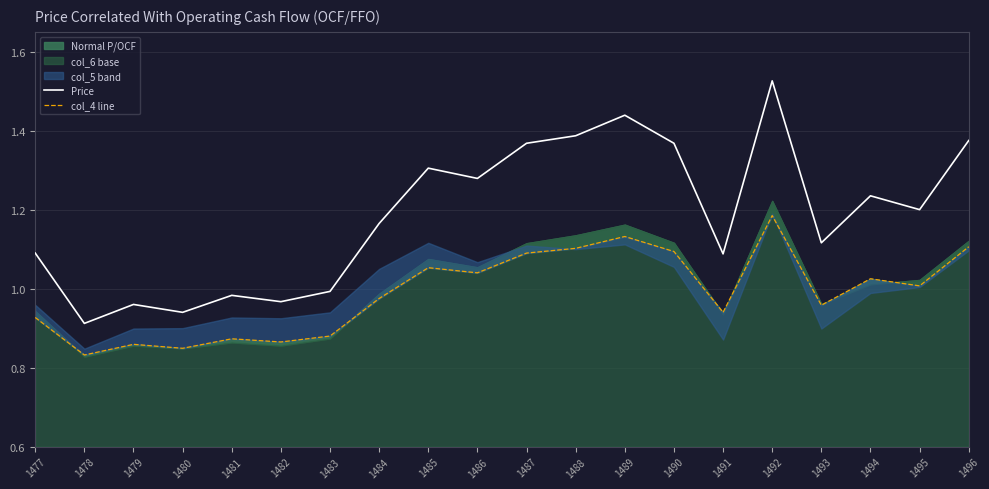

What is the spread (max minus min) of values at 1492?

0.3